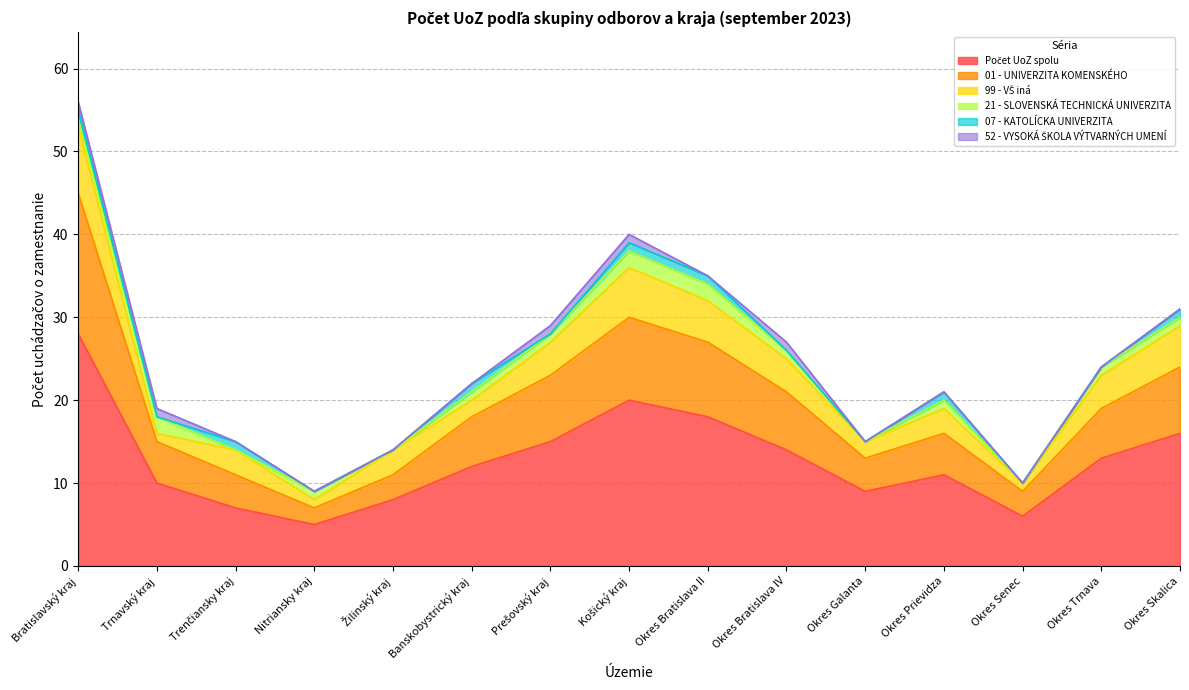

What is the sum of the 21 - SLOVENSKÁ TECHNICKÁ UNIVERZITA values at Trenčiansky kraj and Okres Trnava?

1